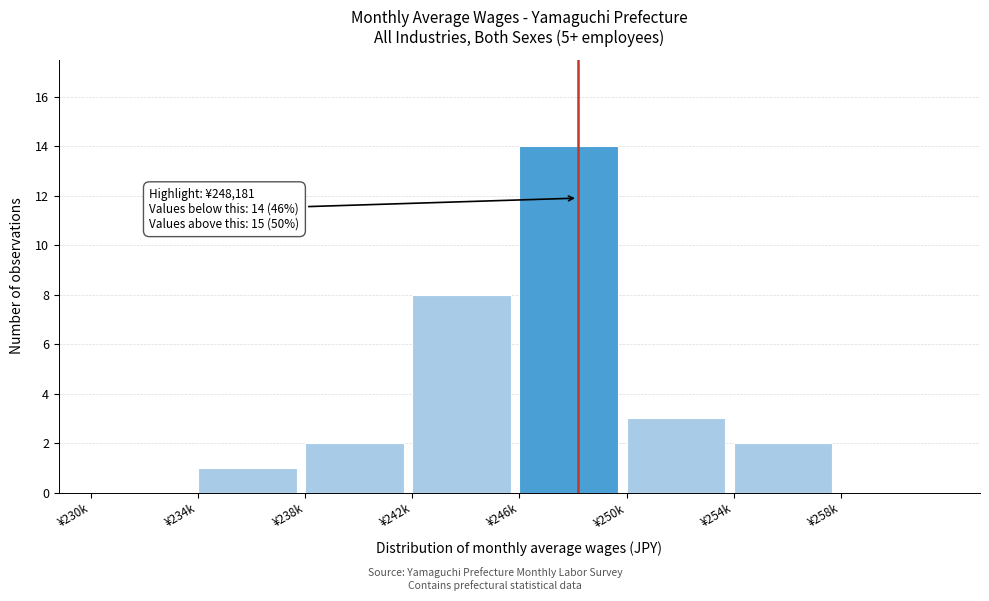

Reading right to left, what are all the values shown in this chart?

¥258k=0	¥254k=2	¥250k=3	¥246k=14	¥242k=8	¥238k=2	¥234k=1	¥230k=0